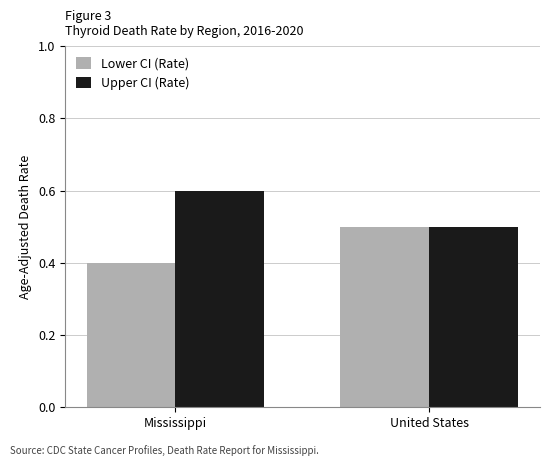

What position from the left is Mississippi?

1